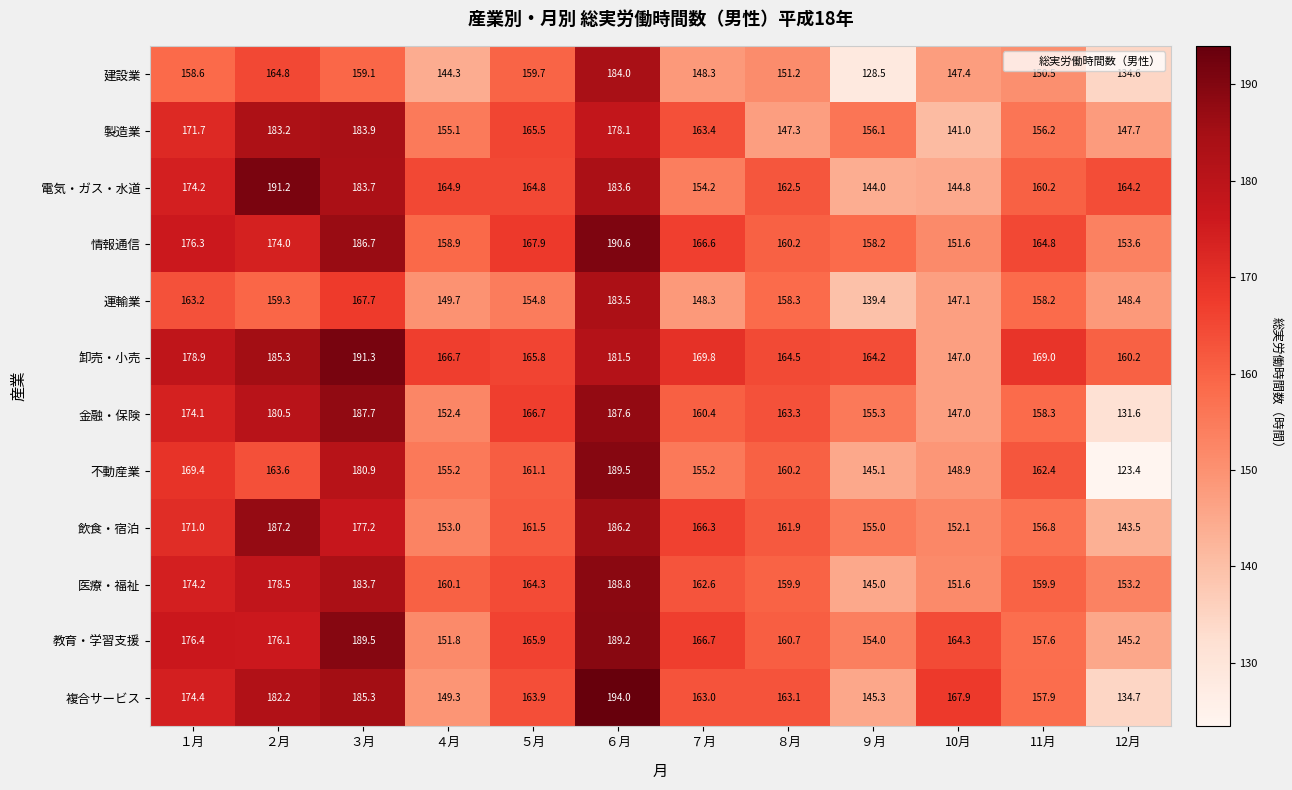

Count the number of data series in this chart.

12